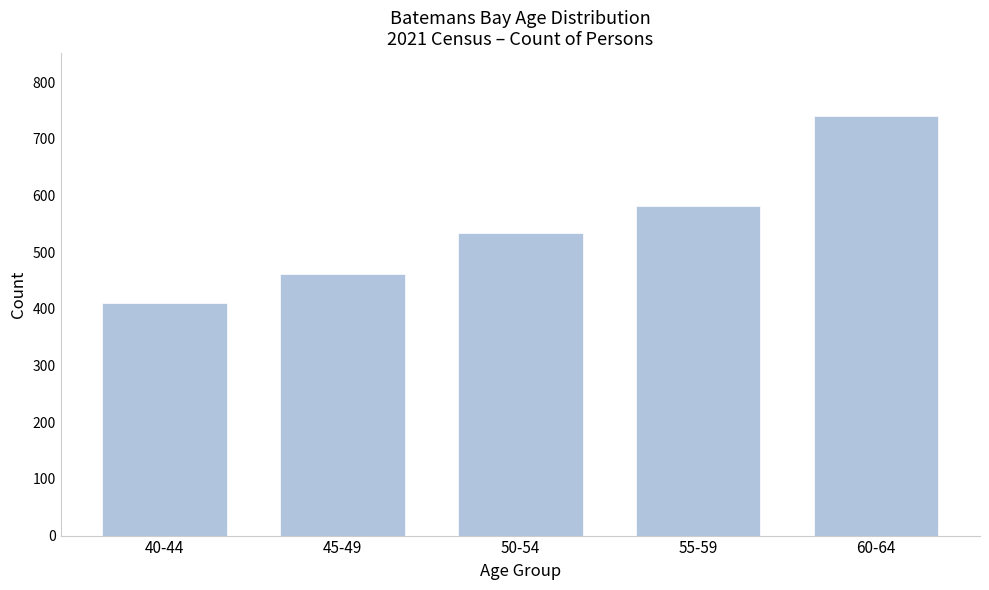

Reading left to right, what are all the values shown in this chart?

40-44=410	45-49=461	50-54=534	55-59=581	60-64=740